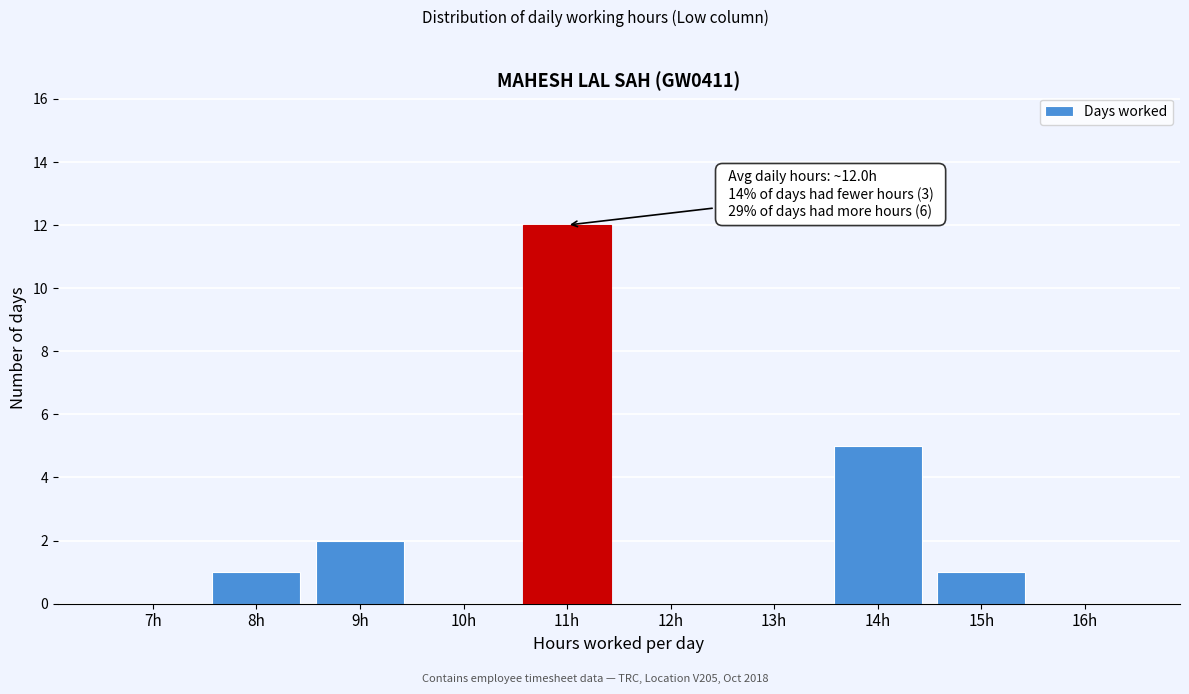

Reading left to right, what are all the values shown in this chart?

7h=0	8h=1	9h=2	10h=0	11h=12	12h=0	13h=0	14h=5	15h=1	16h=0